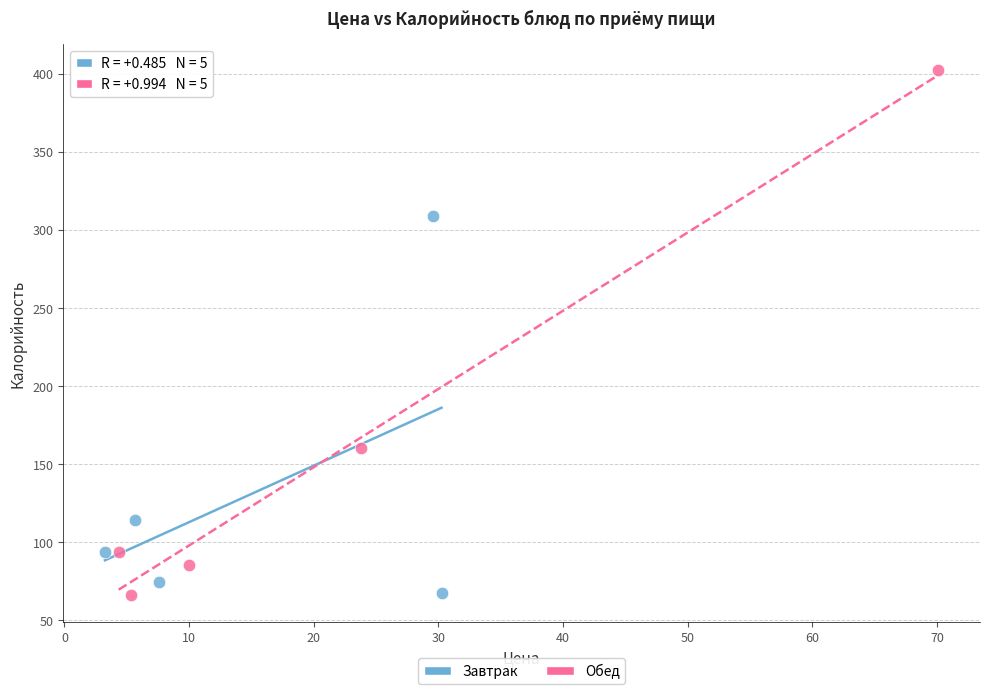

Which series has the largest Y range (max minus min)?

Обед